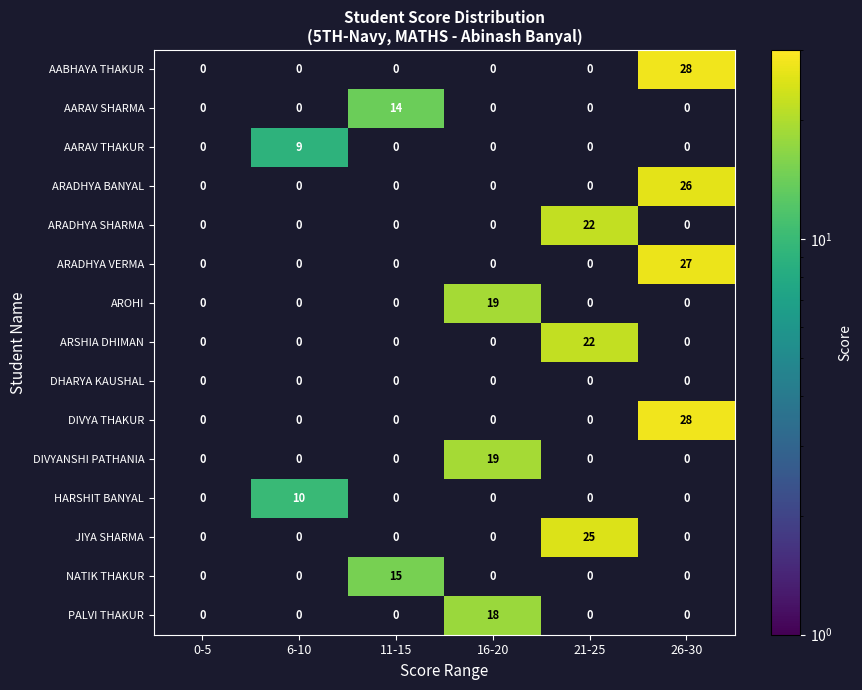

At which category is the sum across all series the highest?

26-30